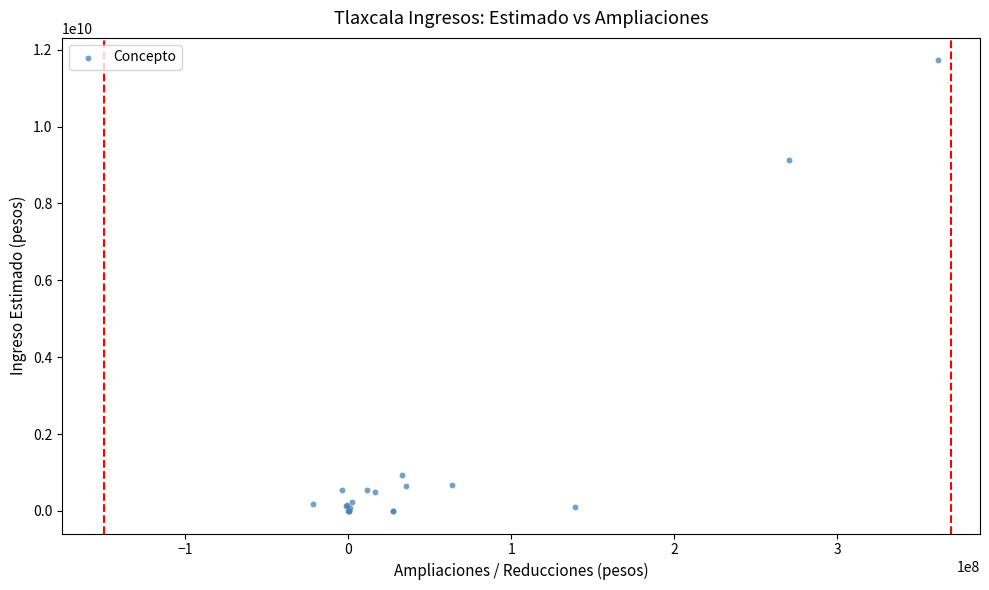

What Y value in the scatter plot is closest to 5860364756?

9138220642